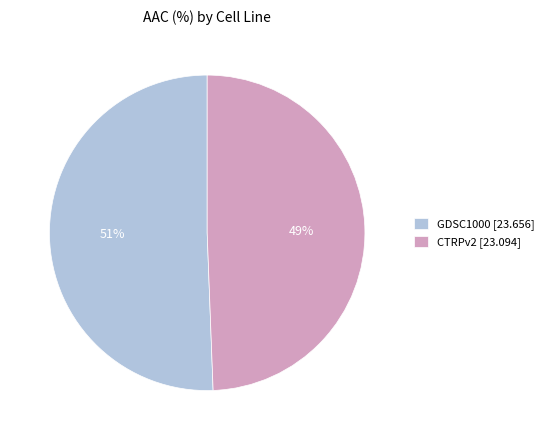

What is the ratio of the value at GDSC1000 [23.656] to the value at CTRPv2 [23.094]?

1.0